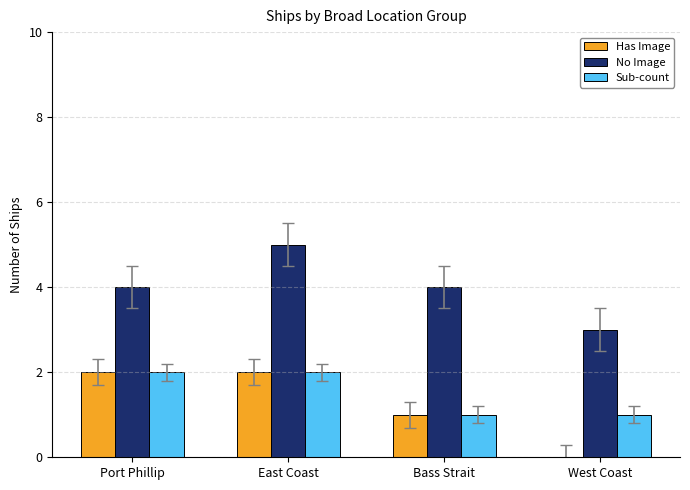

What is the greatest value displayed?

5